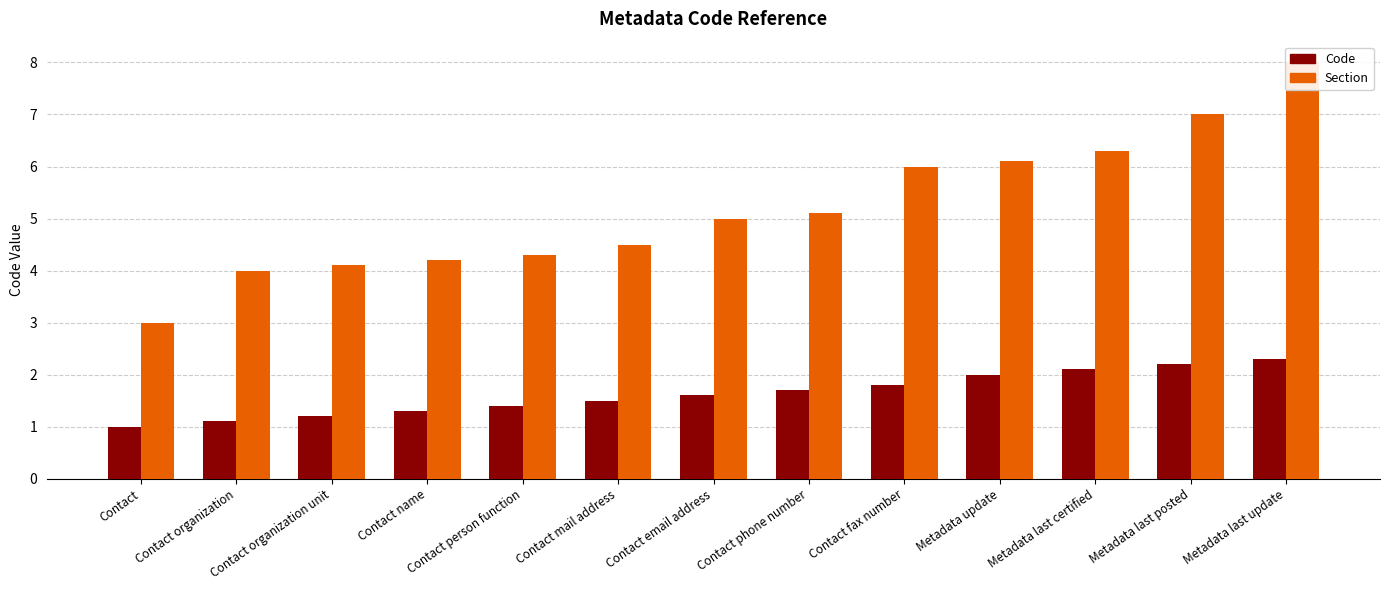

How many data points in Code are above 1?

12